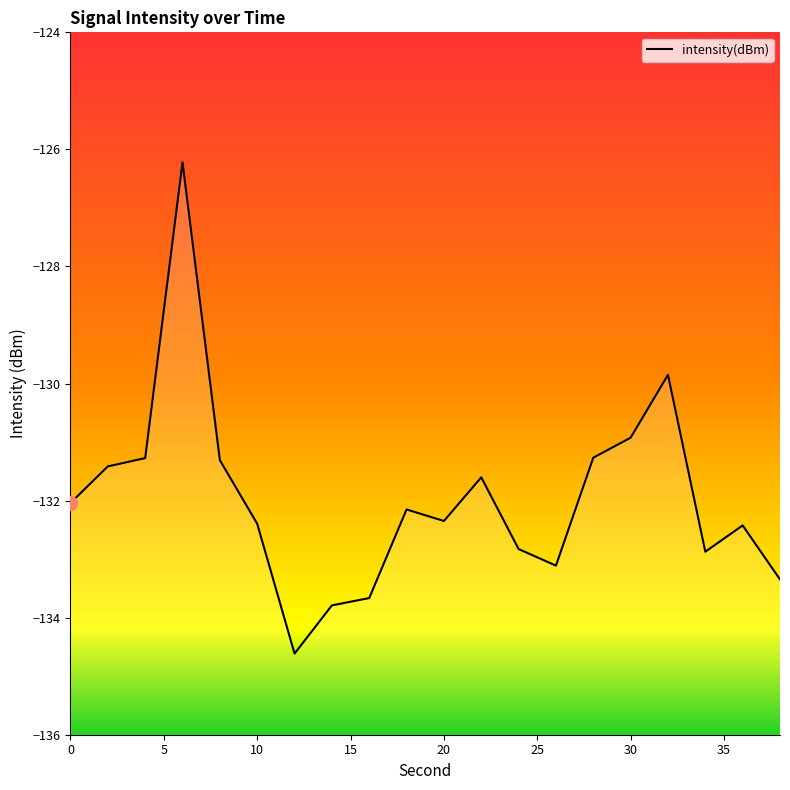

Is it true that the value at 34 is -132.9?

True